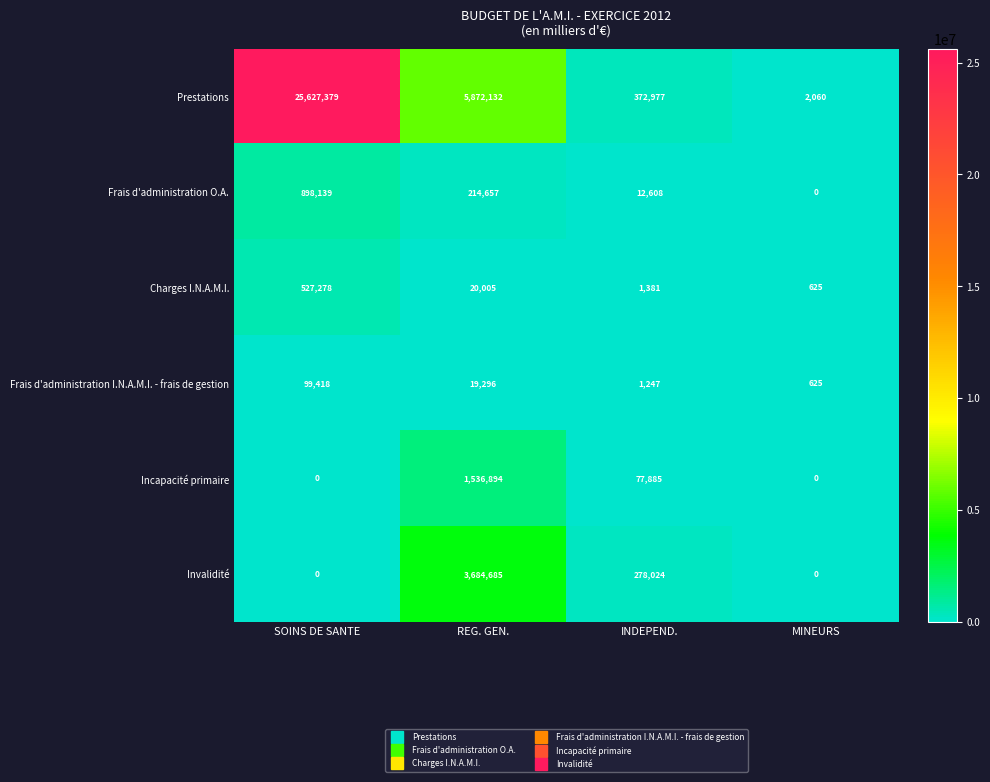

List the labels in order of Charges I.N.A.M.I. value, largest first.

SOINS DE SANTE, REG. GEN., INDEPEND., MINEURS